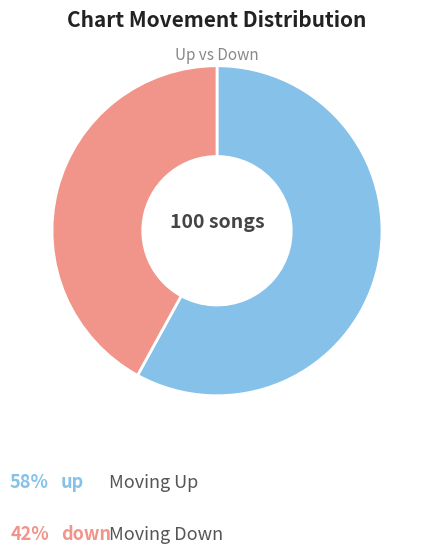

Does any single category account for the majority?

Yes